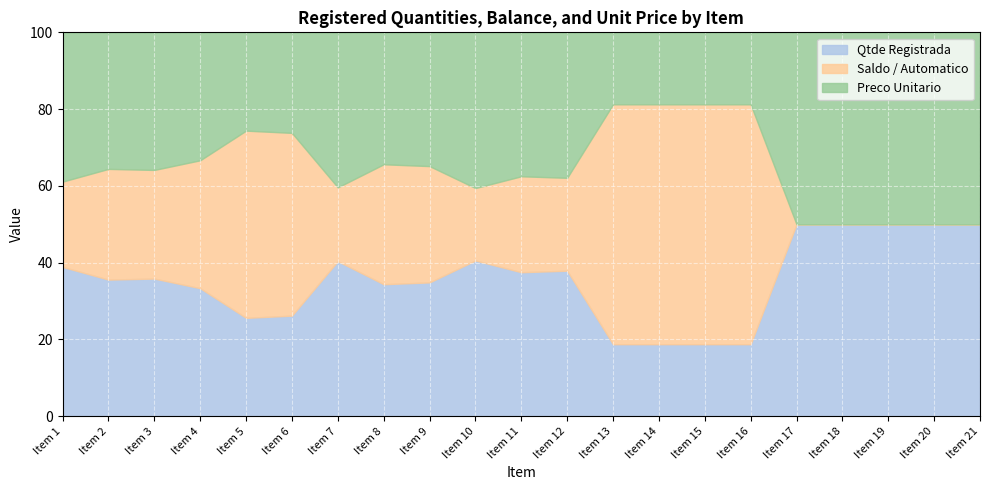

At Item 11, list the series in order from largest to smallest.

Qtde Registrada, Preco Unitario, Saldo / Automatico